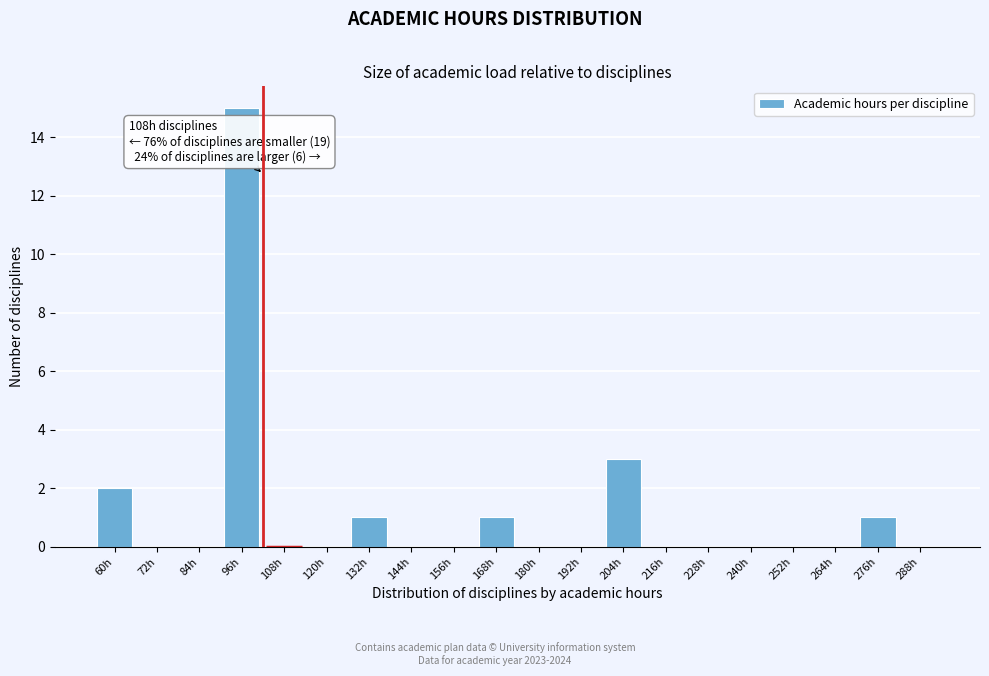

Reading left to right, list all the values displayed in this chart.

60h=2	72h=0	84h=0	96h=15	108h=0	120h=0	132h=1	144h=0	156h=0	168h=1	180h=0	192h=0	204h=3	216h=0	228h=0	240h=0	252h=0	264h=0	276h=1	288h=0